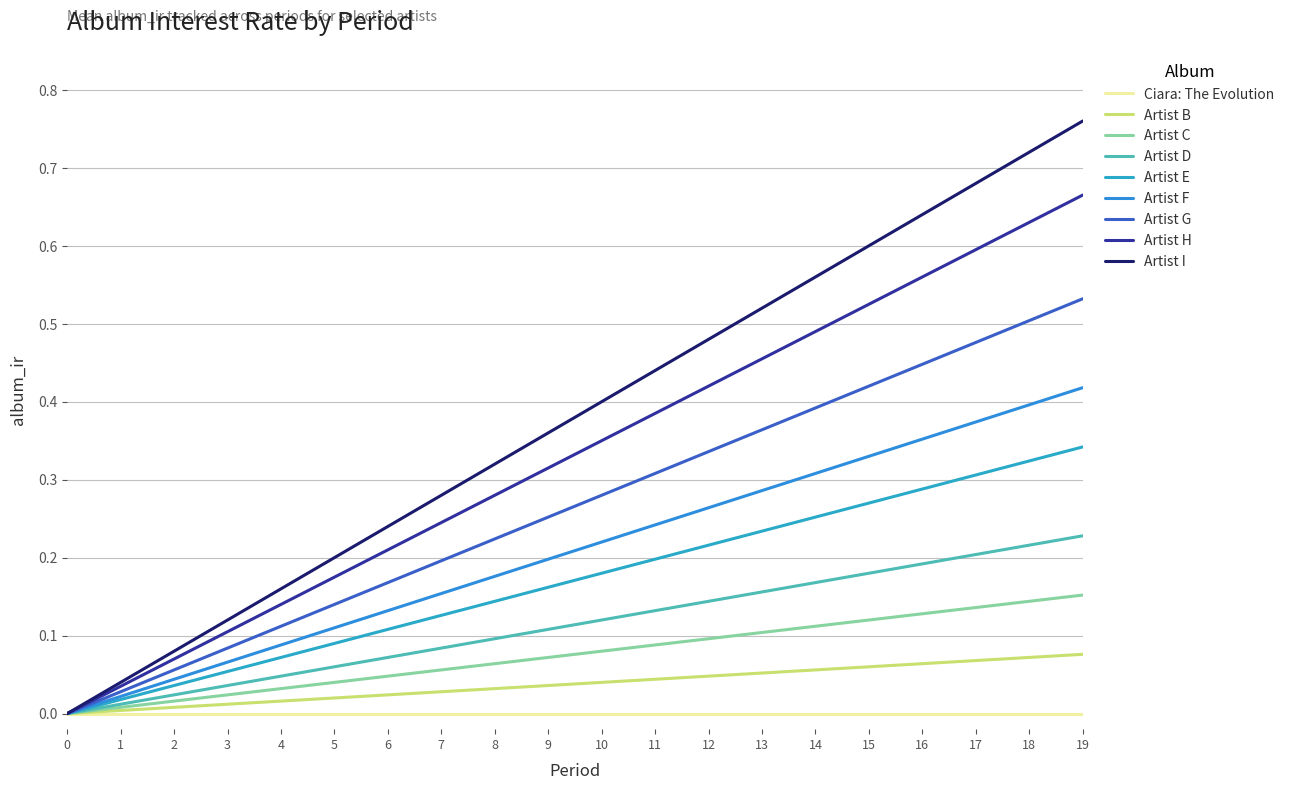

At which category is the sum across all series the highest?

19